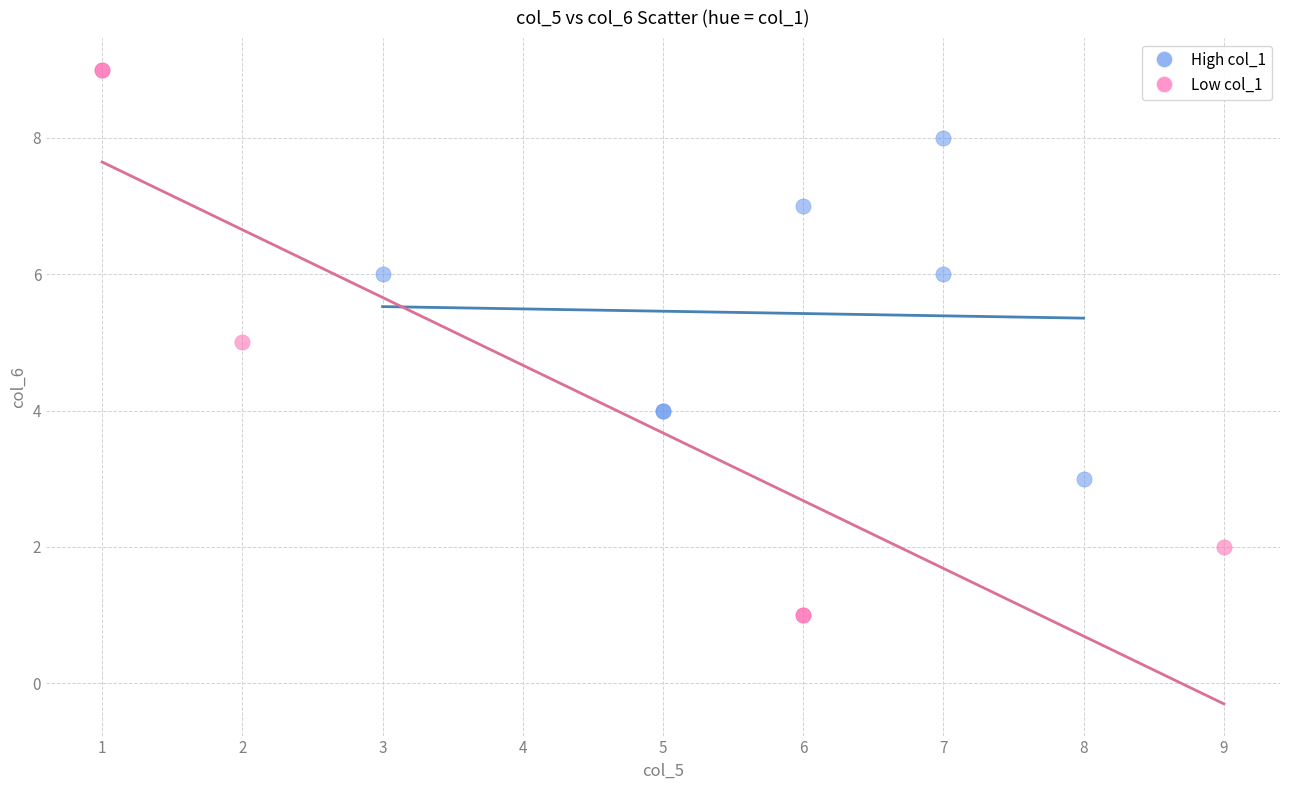

Which series reaches the minimum Y coordinate?

Low col_1